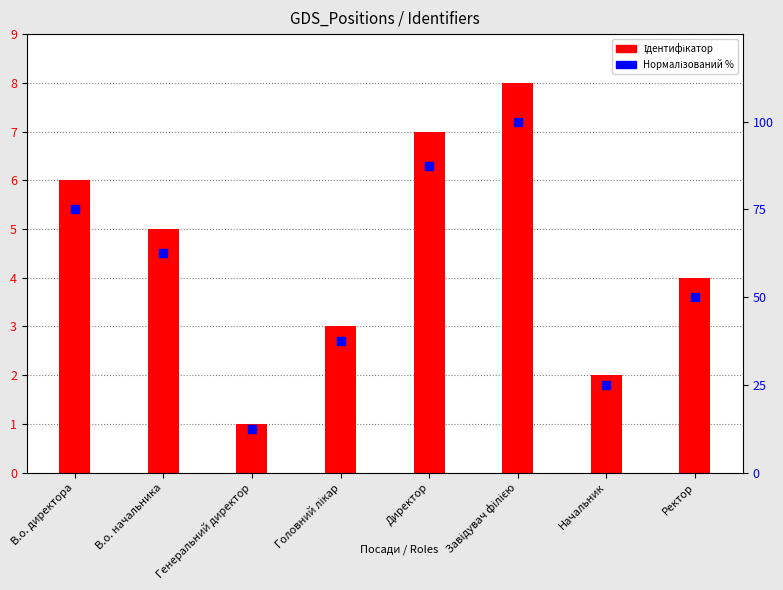

Is the value of Нормалізований % at В.о. директора greater than the value of Ідентифікатор at В.о. начальника?

Yes